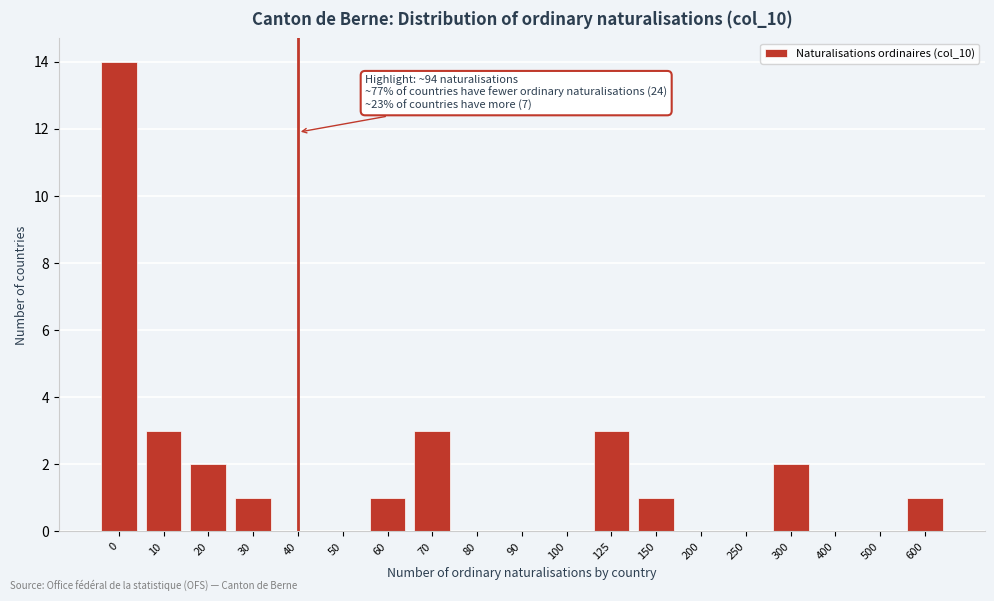

Reading left to right, transcribe all the data shown in this chart.

0=14	10=3	20=2	30=1	40=0	50=0	60=1	70=3	80=0	90=0	100=0	125=3	150=1	200=0	250=0	300=2	400=0	500=0	600=1